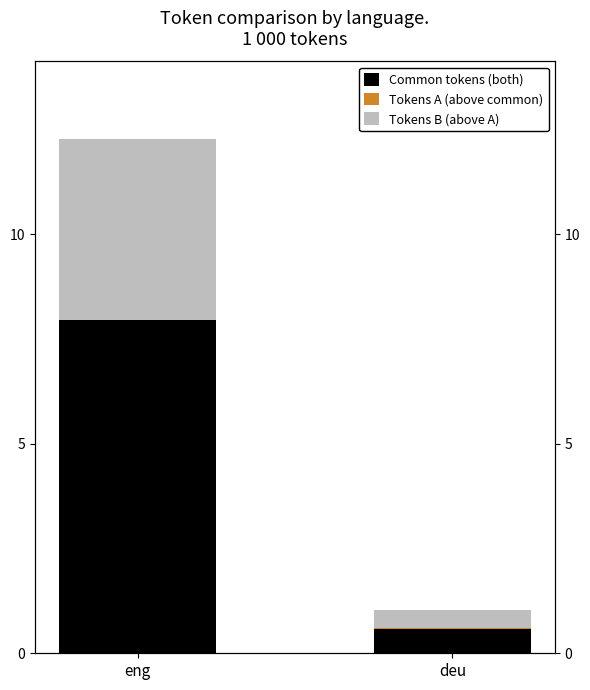

What is the difference between the maximum and minimum values in the Common tokens (both) series?

7.4